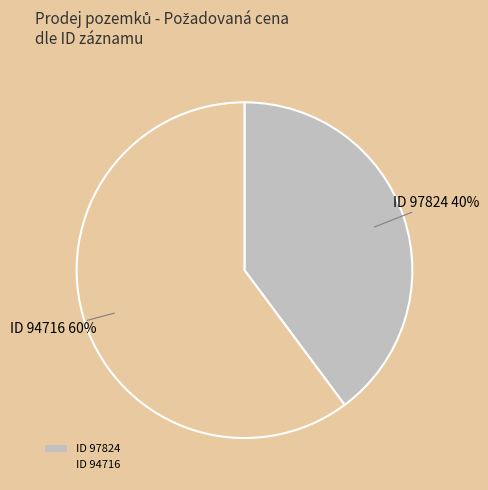

To the nearest percent, what is the difference between the largest and smallest slice percentages?

20%